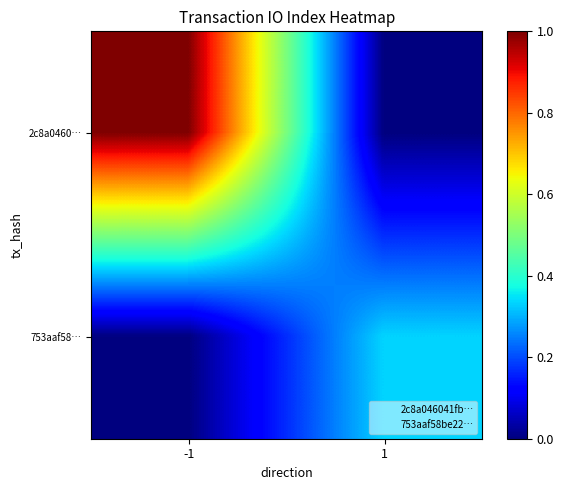

What is the total value across all series at -1?

1.0